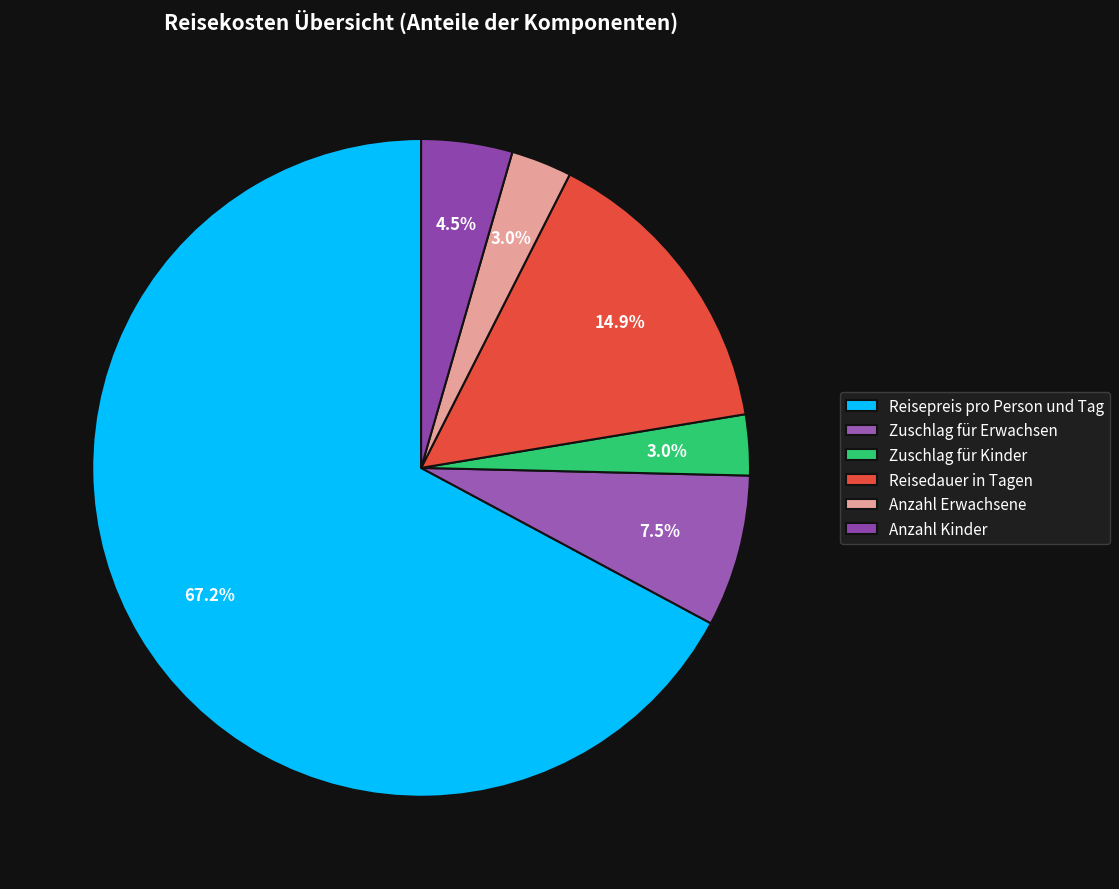

Between Reisedauer in Tagen and Zuschlag für Erwachsen, which is larger?

Reisedauer in Tagen